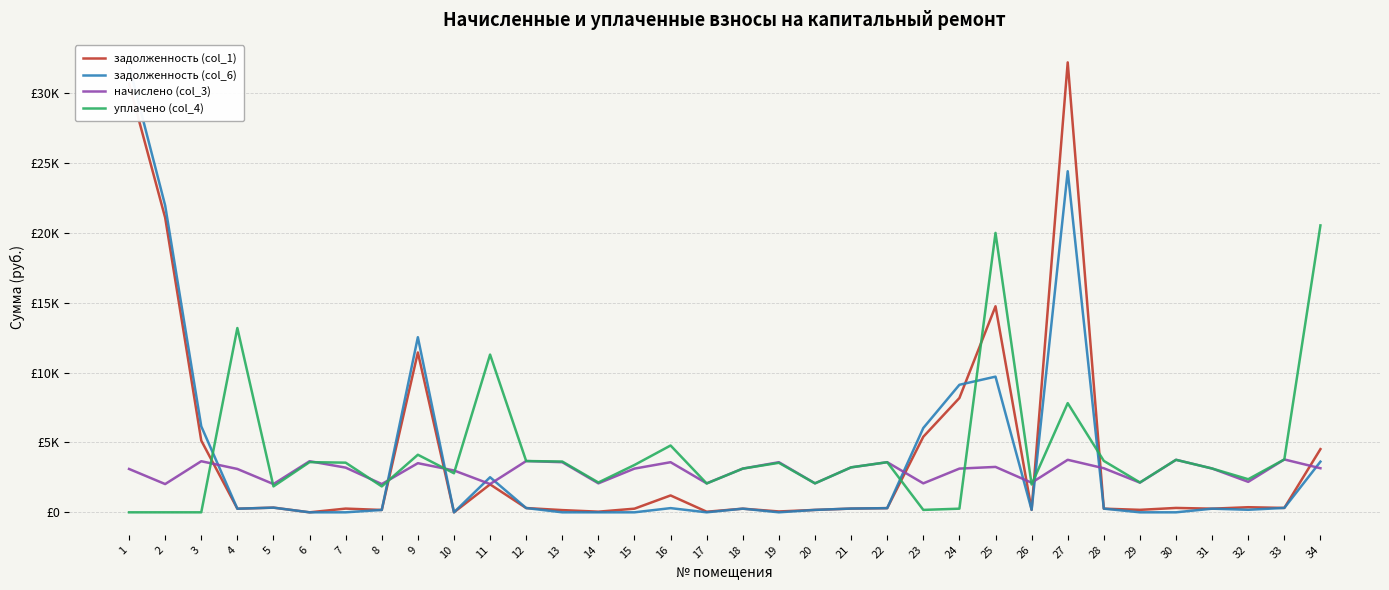

Reading left to right, list all the values displayed in this chart.

задолженность (col_1): 30688.0	21093.6	5136.6	258.6	336.9	0.0	266.3	168.5	11440.9	0.0	2000.2	305.8	158.6	46.2	261.0	1208.0	42.1	260.8	61.4	172.0	267.4	298.4	5407.9	8183.1	14746.8	175.6	32205.9	262.0	176.8	313.2	260.7	364.8	313.9	4522.8
задолженность (col_6): 31980.0	21964.8	6156.6	258.6	333.2	0.0	0.0	168.5	12533.5	0.0	2511.2	305.2	0.0	0.0	0.0	300.1	0.0	260.8	0.0	172.4	268.0	298.2	6034.7	9128.9	9711.3	176.1	24415.1	262.6	0.0	0.0	260.6	181.9	315.4	3625.8
начислено (col_3): 3103.7	2022.5	3657.0	3103.7	2022.5	3657.0	3199.1	2022.5	3517.1	2995.6	2022.5	3669.7	3587.0	2073.4	3129.1	3587.0	2073.4	3129.1	3587.0	2073.4	3218.2	3587.0	2073.4	3129.1	3250.0	2117.9	3758.8	3154.6	2124.2	3758.8	3135.5	2181.5	3784.2	3154.6
уплачено (col_4): 0.0	0.0	0.0	13190.6	1856.3	3592.6	3554.1	1854.5	4121.0	2796.3	11291.3	3670.3	3634.5	2135.4	3389.2	4782.7	2063.8	3129.1	3543.7	2073.0	3218.0	3587.8	172.8	260.8	20000.0	1993.2	7815.5	3680.4	2138.2	3758.8	3135.4	2369.4	3784.2	20537.2